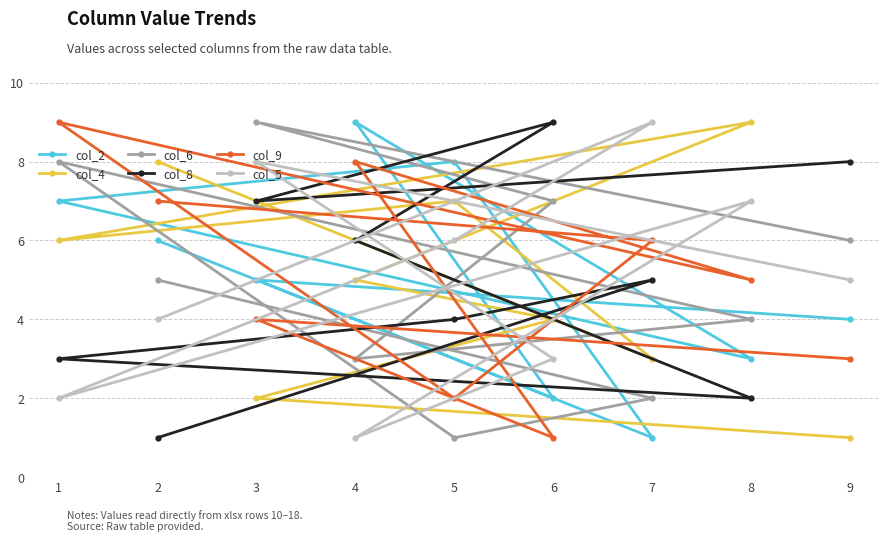

How many col_4 values are between 3 and 7?

5